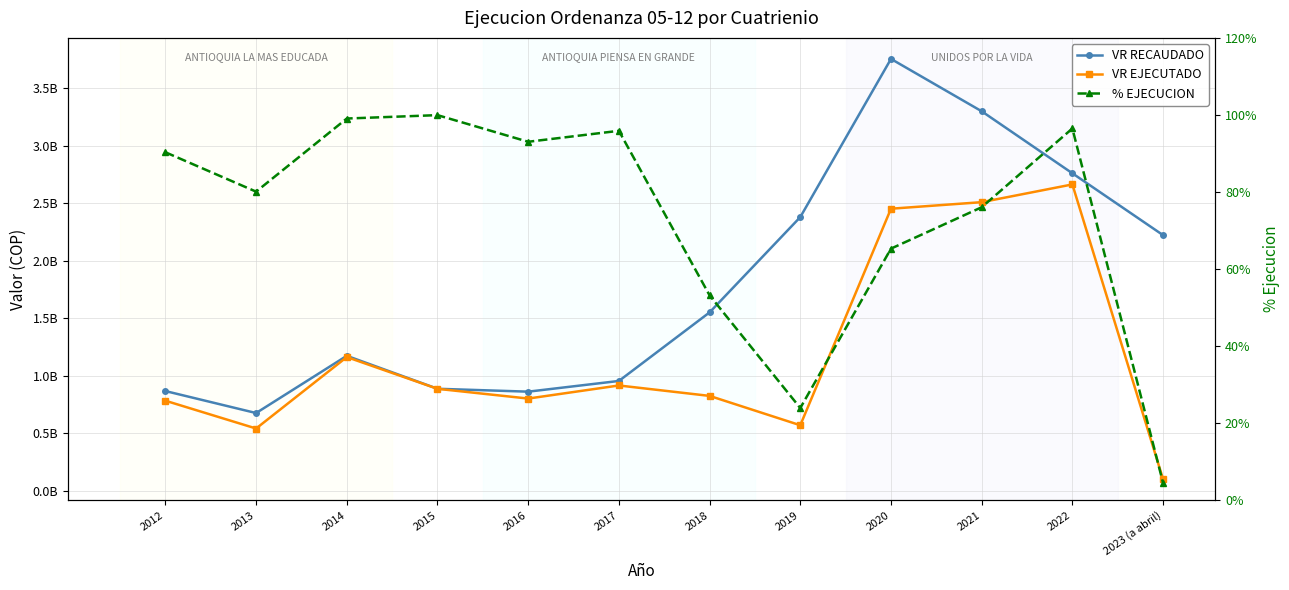

What is the maximum value for VR RECAUDADO?

3753990963.0